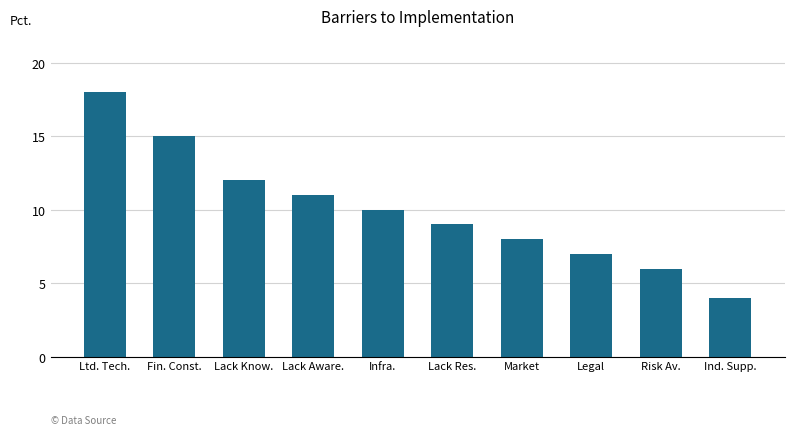

What is the greatest value displayed?

18.0